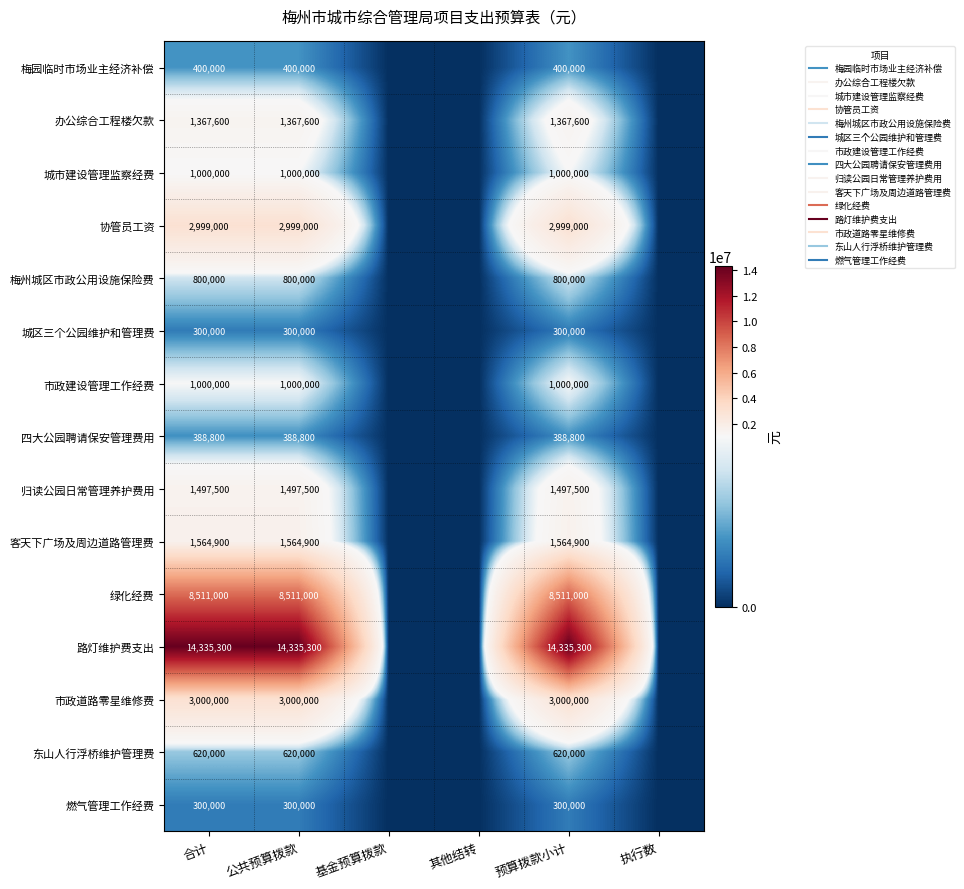

Is the value of 梅园临时市场业主经济补偿 at 预算拨款小计 greater than the value of 办公综合工程楼欠款 at 预算拨款小计?

No